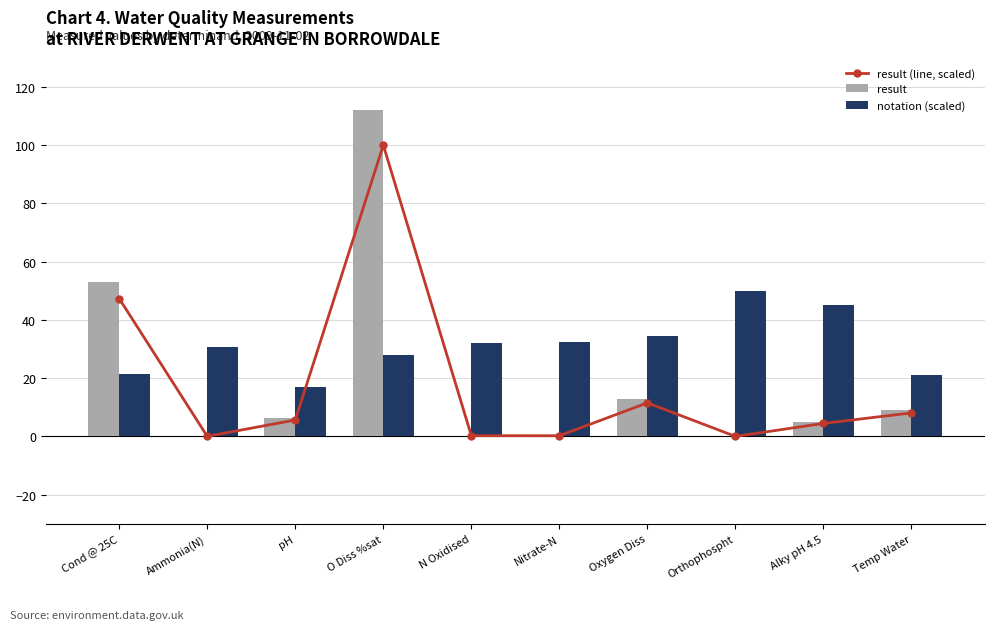

How many distinct data groups are displayed?

3